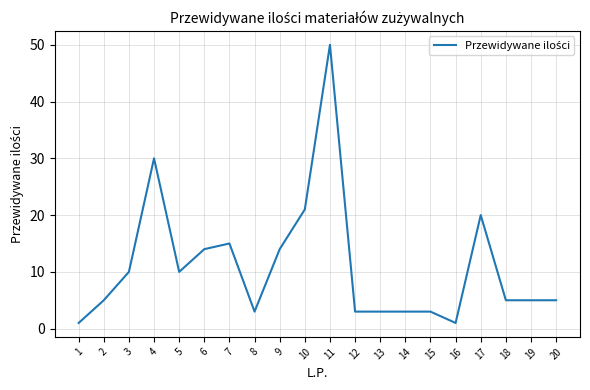

Which category has the highest value across all series?

11